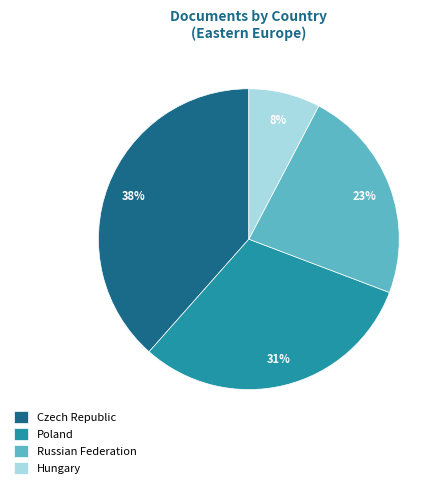

Which slice is the largest?

Czech Republic